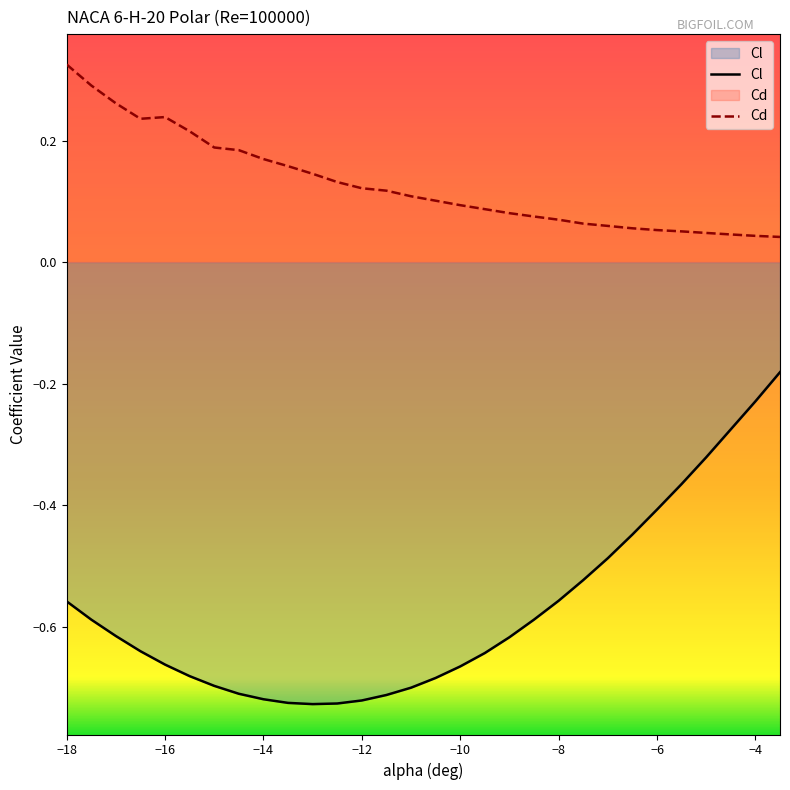

How many categories are shown in the chart?

30